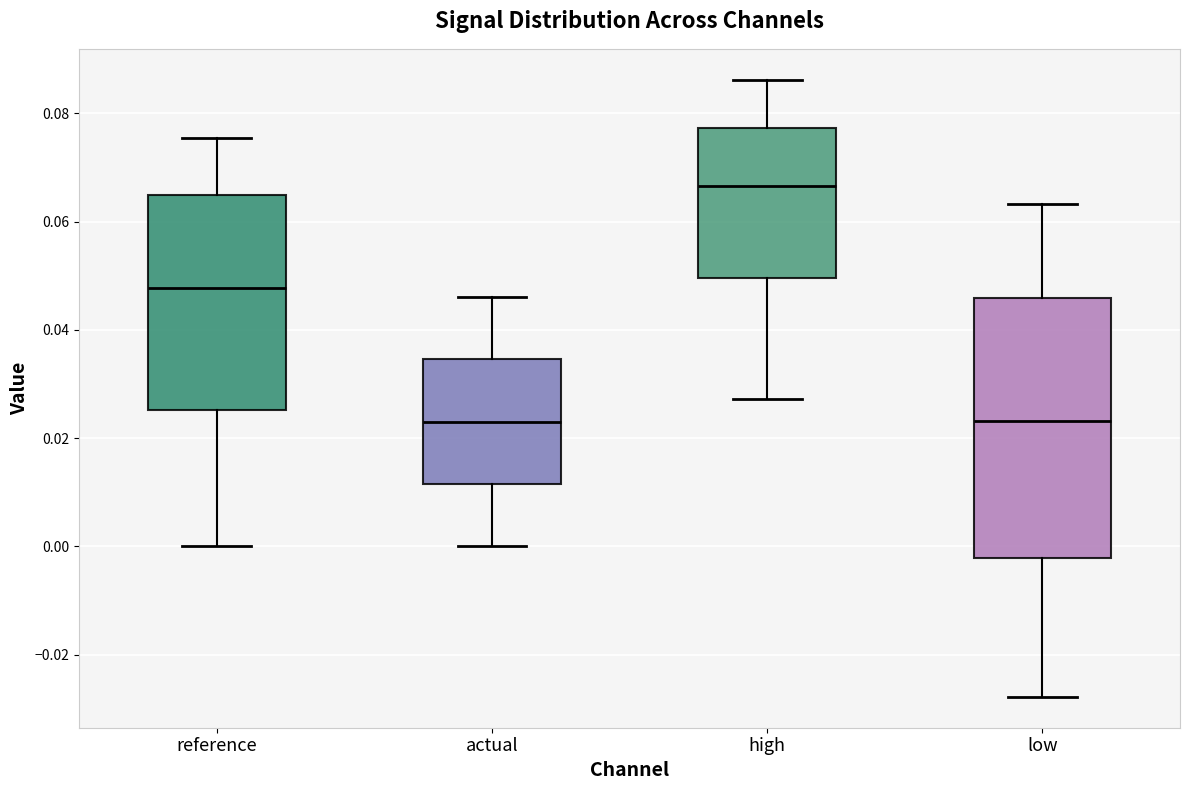

Comparing the boxes themselves (not the whiskers), which one is the tallest?

low